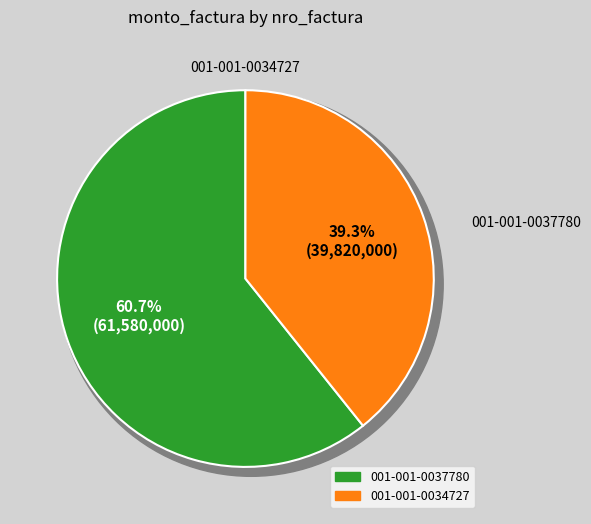

Which slice is the largest?

001-001-0037780